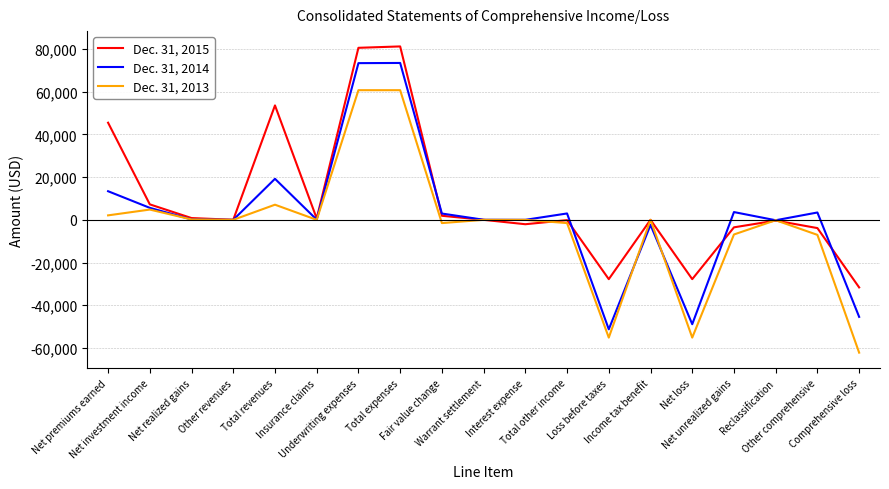

True or false: Dec. 31, 2014 has more than 2 points higher than both neighbors.

True